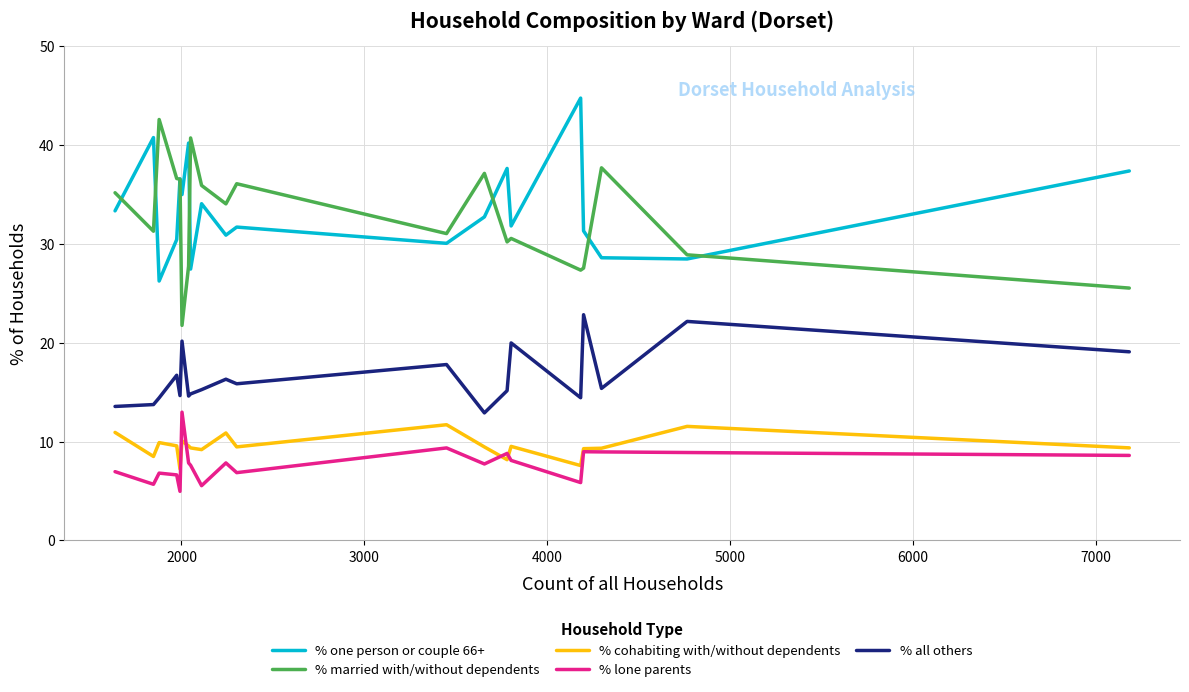

True or false: % married with/without dependents and % lone parents intersect in this chart.

False